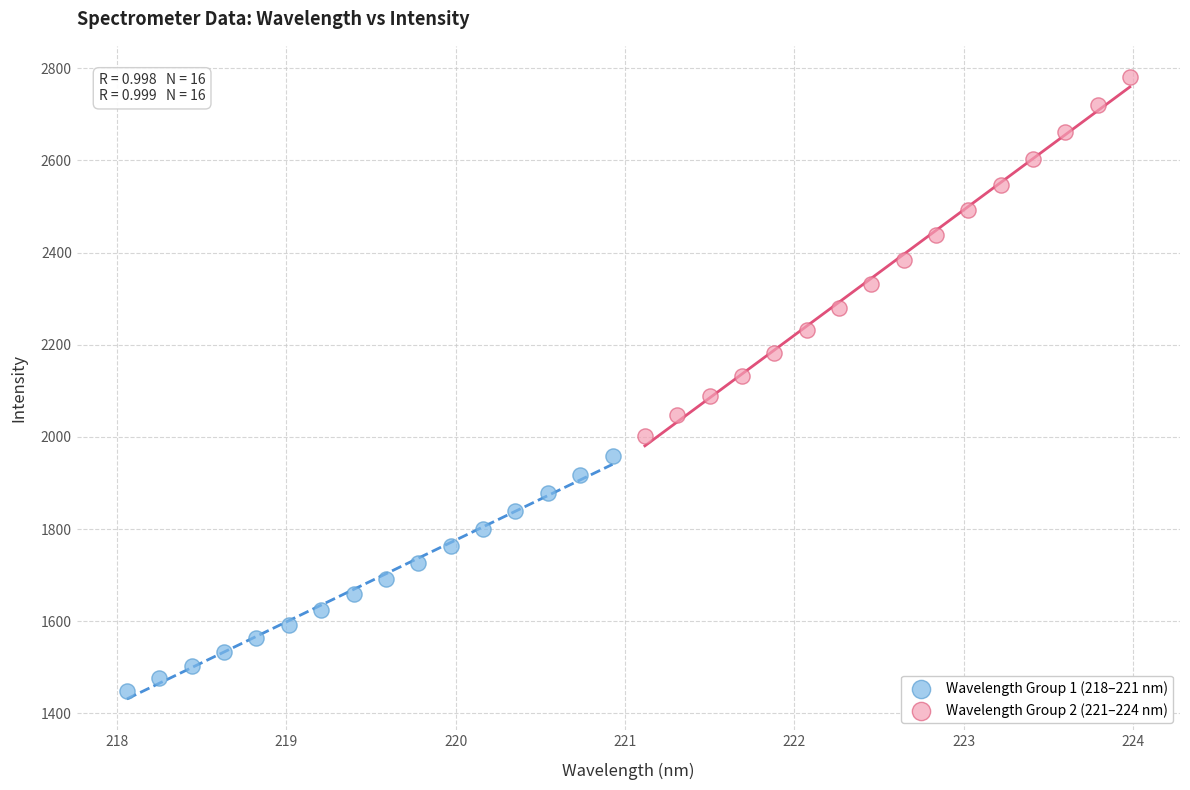

Which series contains the highest Y value?

Wavelength Group 2 (221–224 nm)